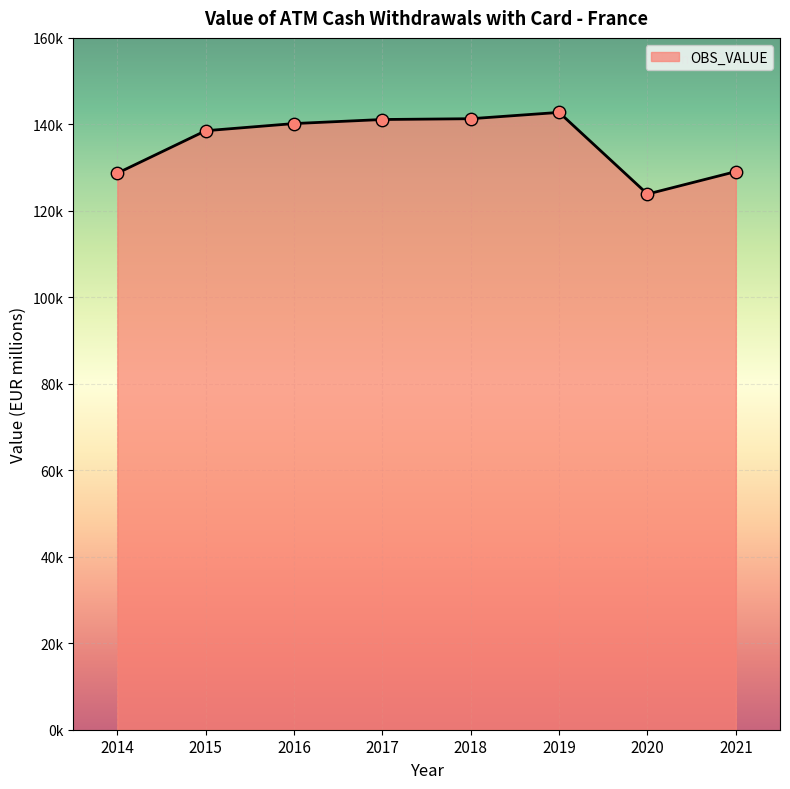

Is this an area chart (filled region under the line)?

Yes